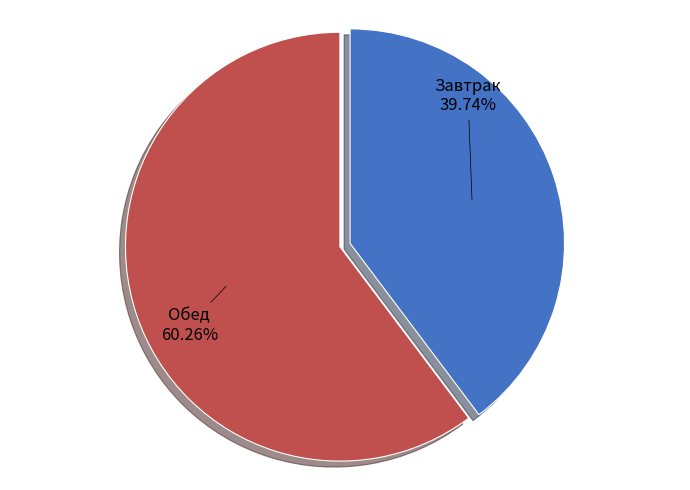

Does Обед account for over 50% of the chart?

Yes